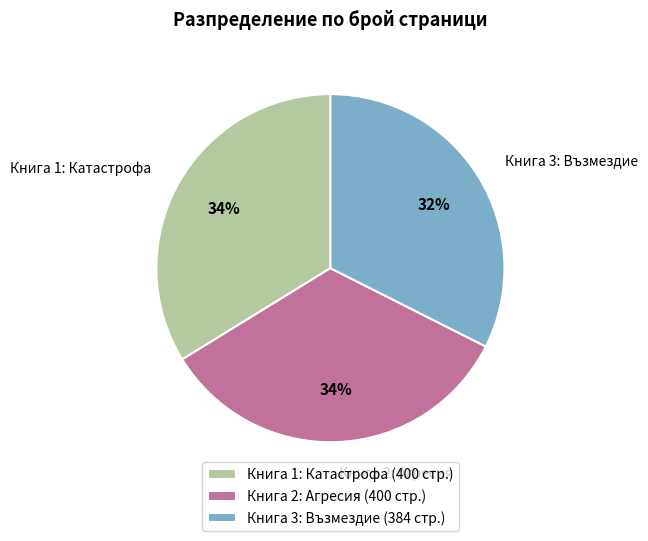

Is the sum of Книга 3: Възмездие and Книга 1: Катастрофа greater than half?

Yes